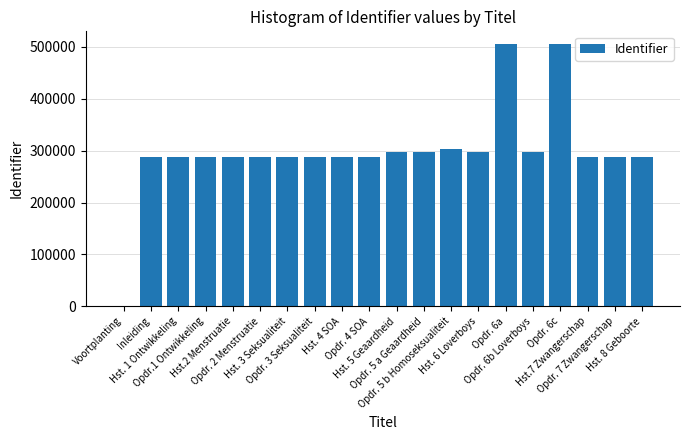

What is the sum of all values?

5961442